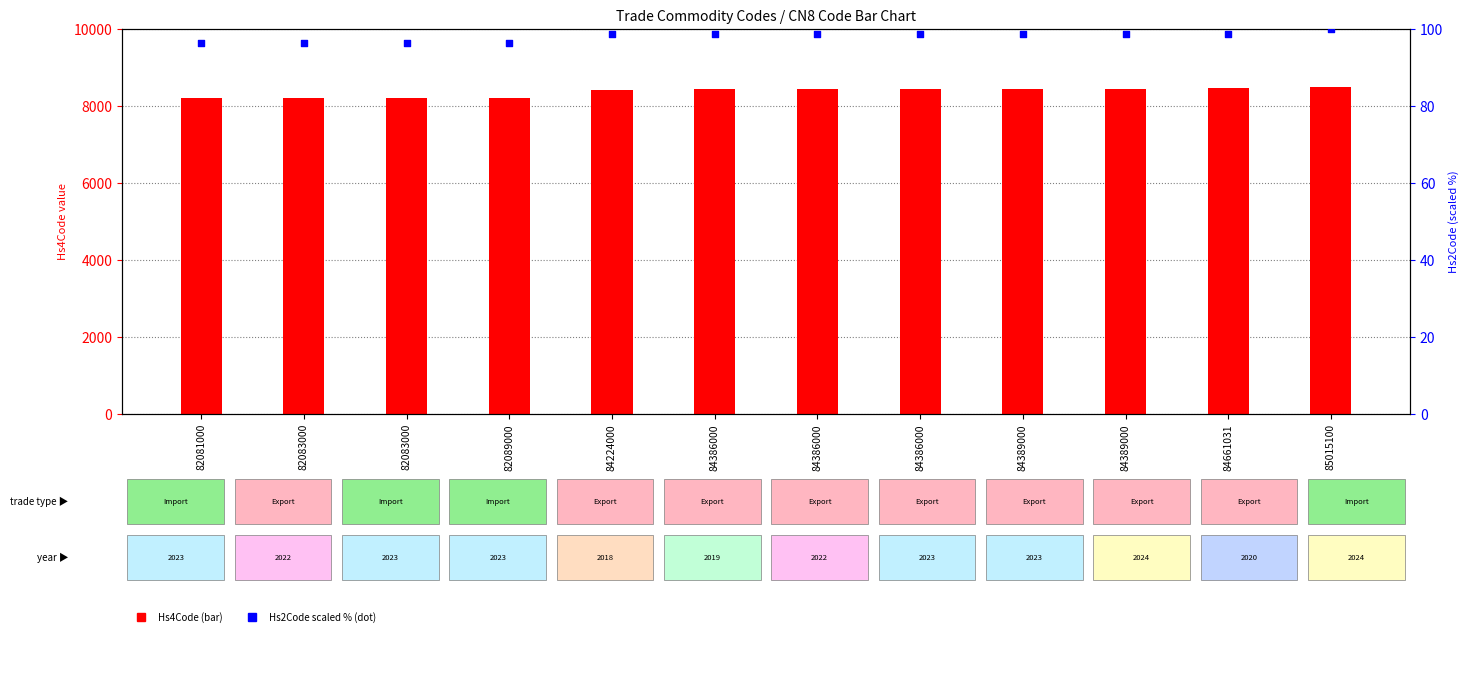

Is the value of Hs4Code at 84386000 greater than the value of Hs2Code (scaled %) at 84386000?

Yes